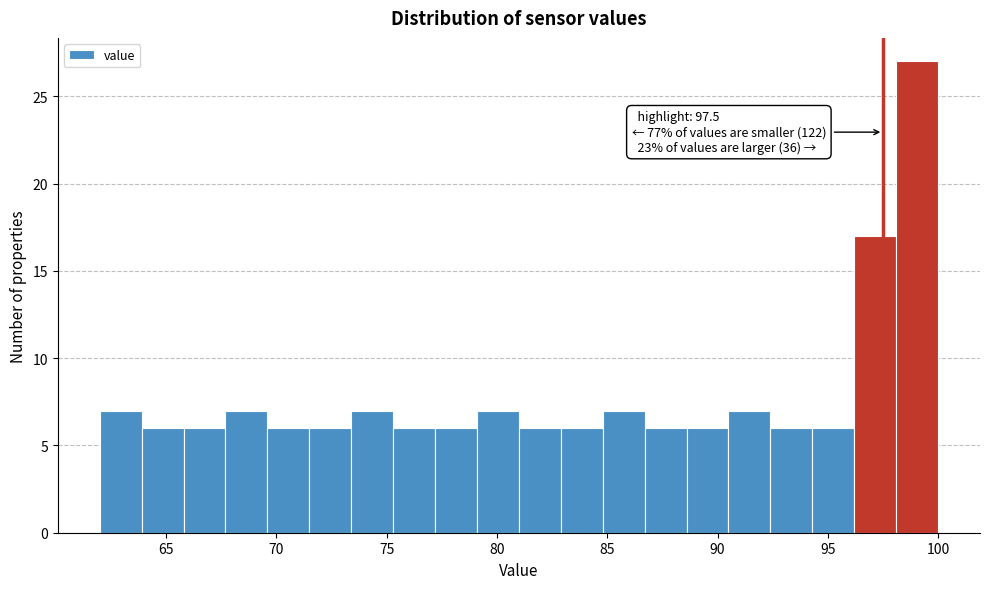

Read against the x-axis, roughly where is the centre of the tallest bar?

99.0